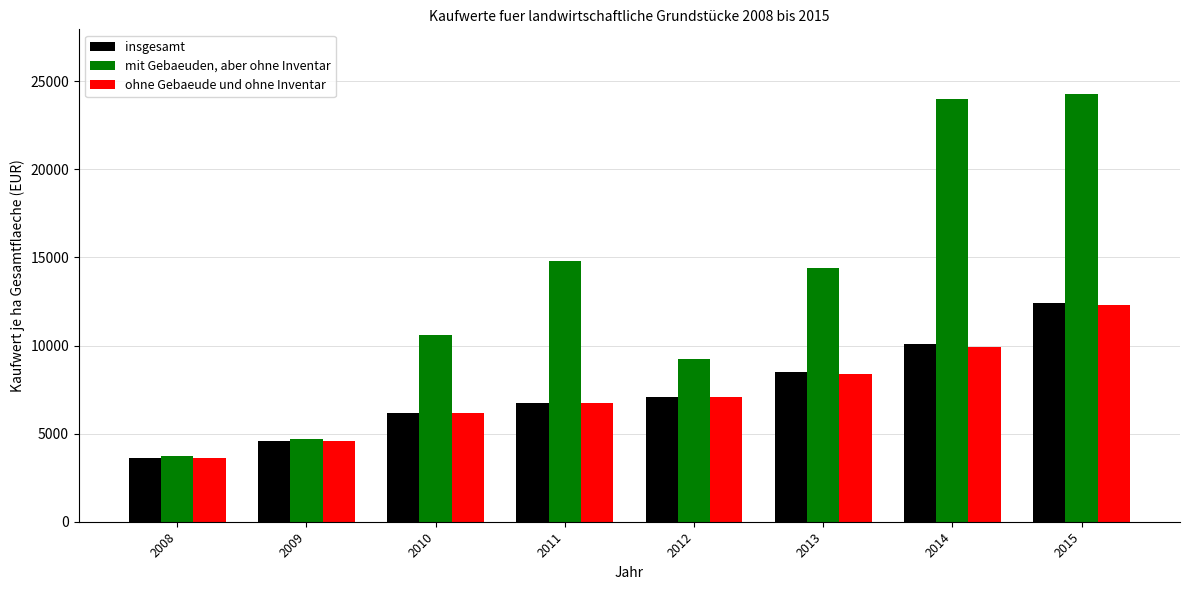

What is the minimum value for ohne Gebaeude und ohne Inventar?

3595